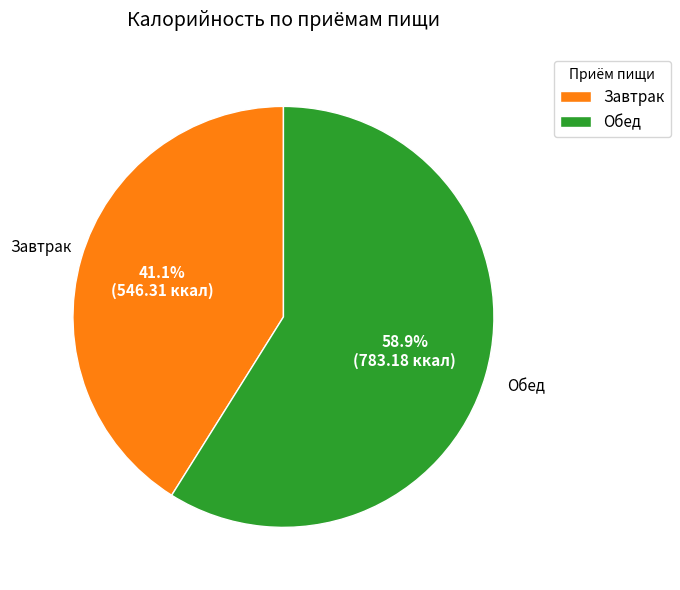

Which slice is the smallest?

Завтрак